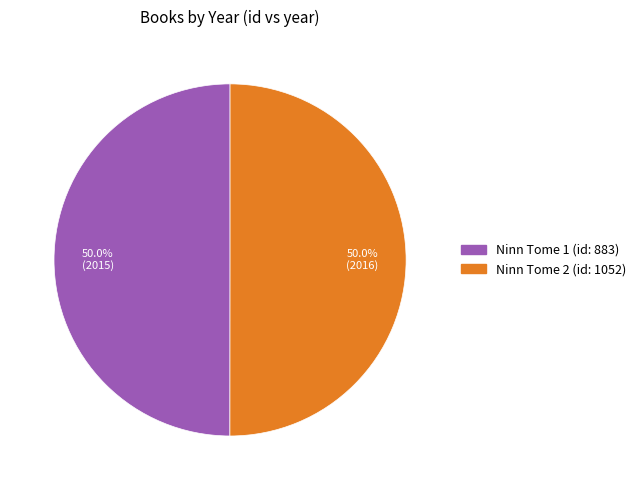

To the nearest percent, what percentage of the pie is Ninn Tome 2 (id: 1052)?

50%